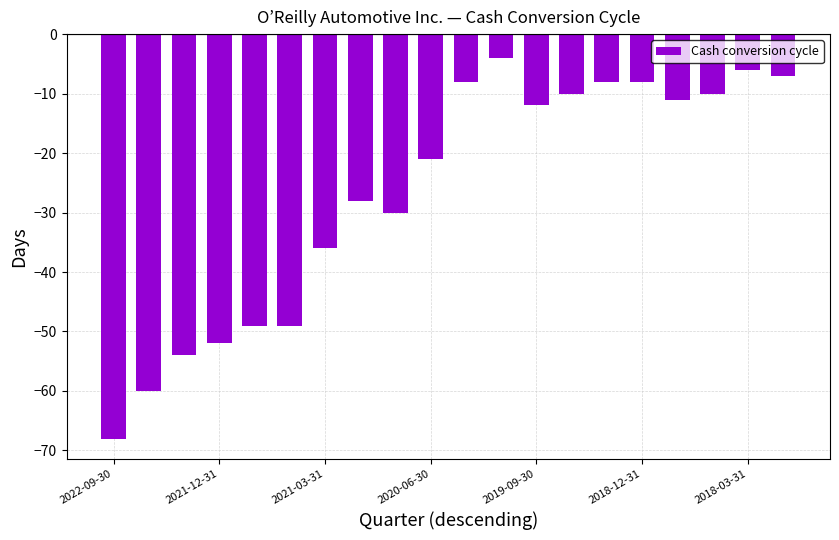

What is the greatest value displayed?

-4